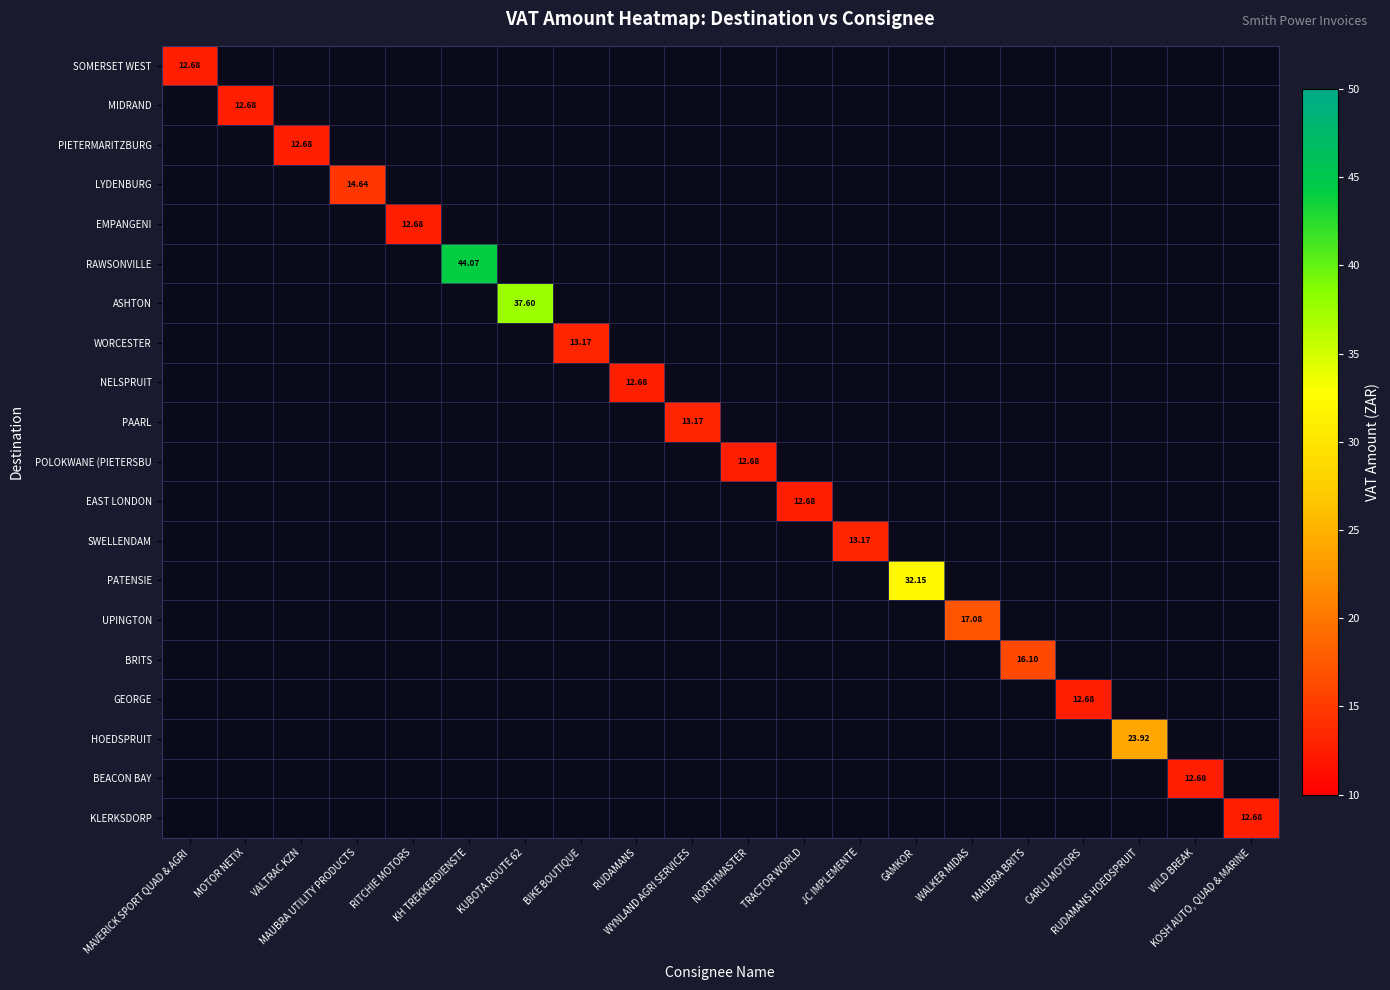

At which category does the chart reach its peak across all series?

KH TREKKERDIENSTE